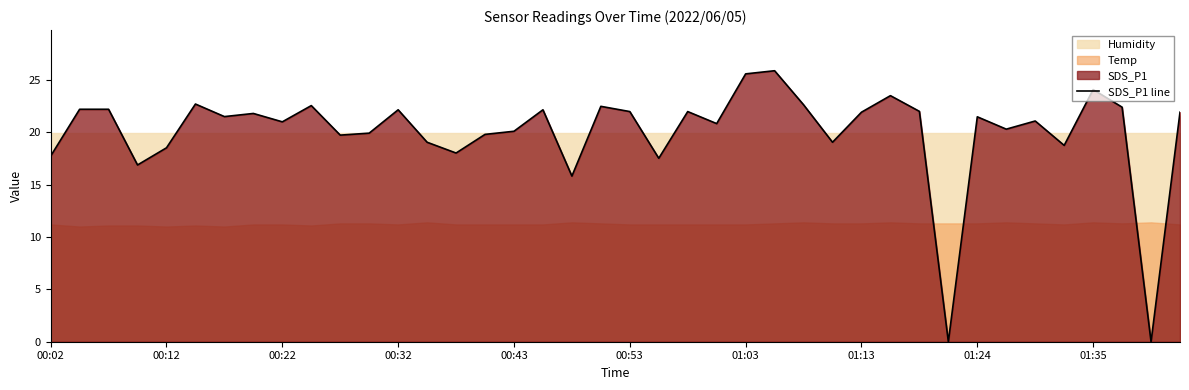

The value of SDS_P1 line at 00:43 is 13.6. True or false?

False